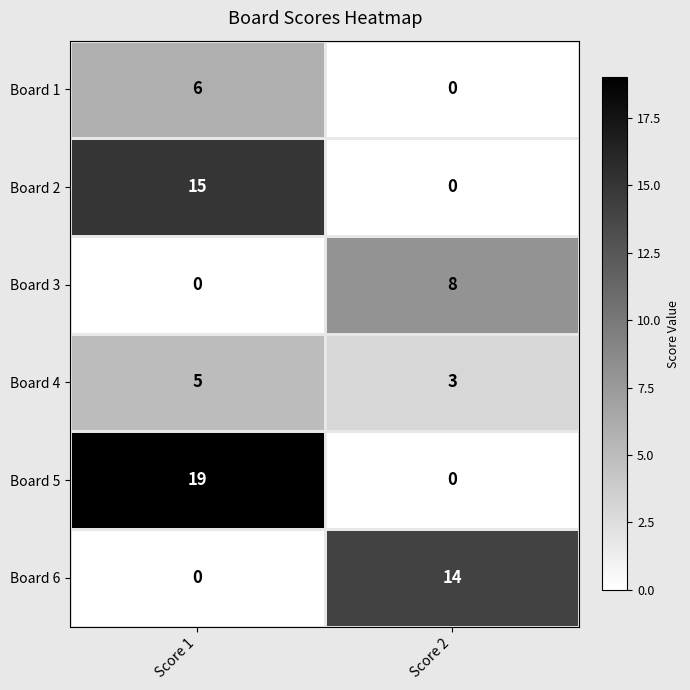

Which series has the largest range (max minus min)?

Board 5